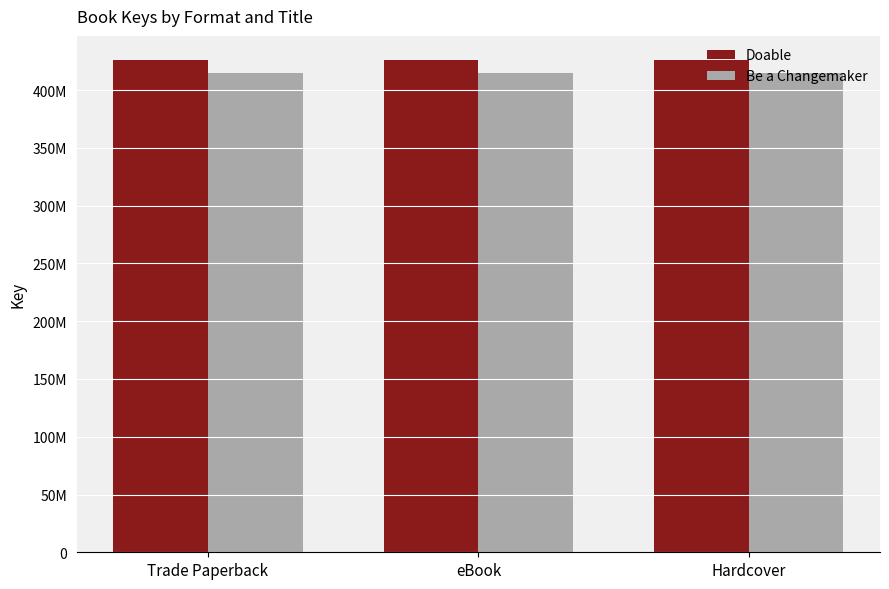

What are all the series names shown in the legend?

Doable, Be a Changemaker